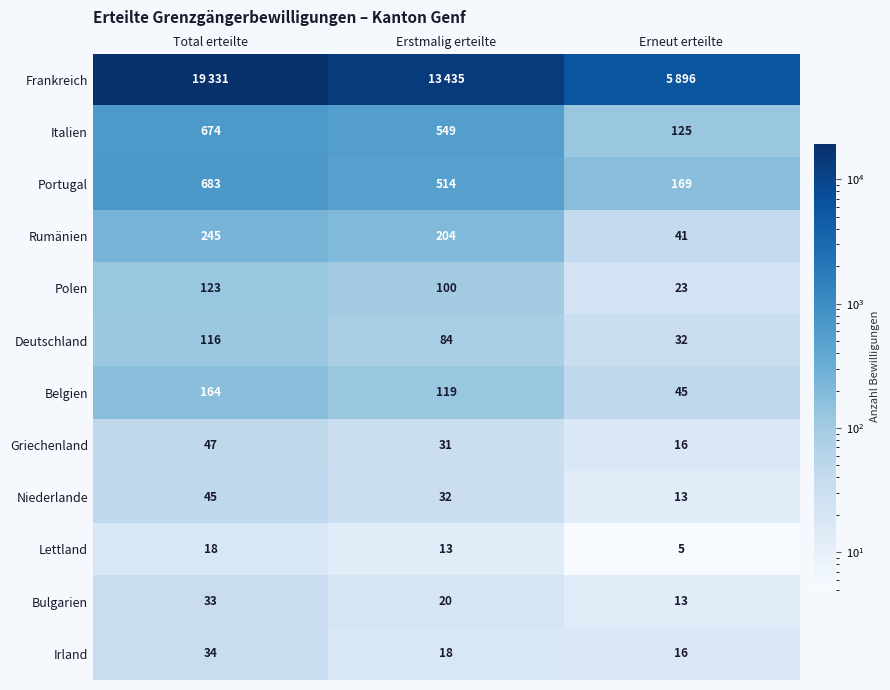

List the labels in order of Niederlande value, largest first.

Total erteilte, Erstmalig erteilte, Erneut erteilte